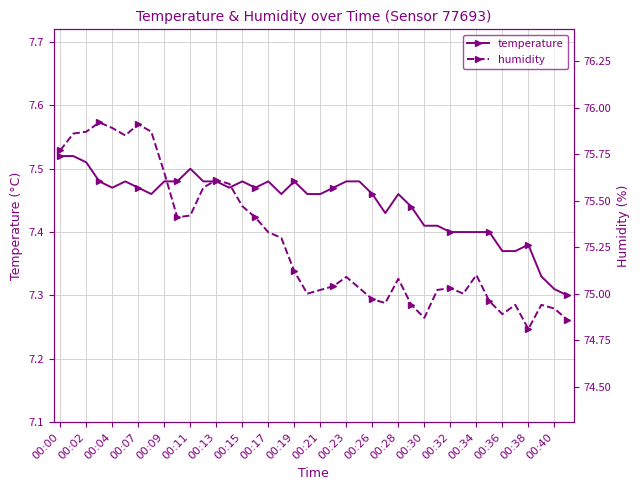

True or false: temperature has more than 1 points higher than both neighbors.

True